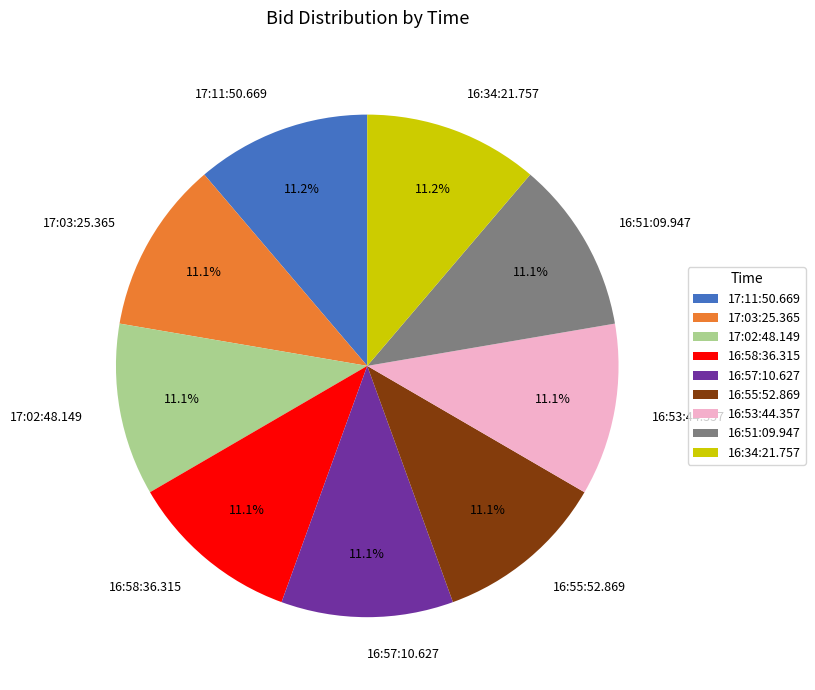

Do 17:02:48.149 and 16:58:36.315 together represent more than half of the pie?

No